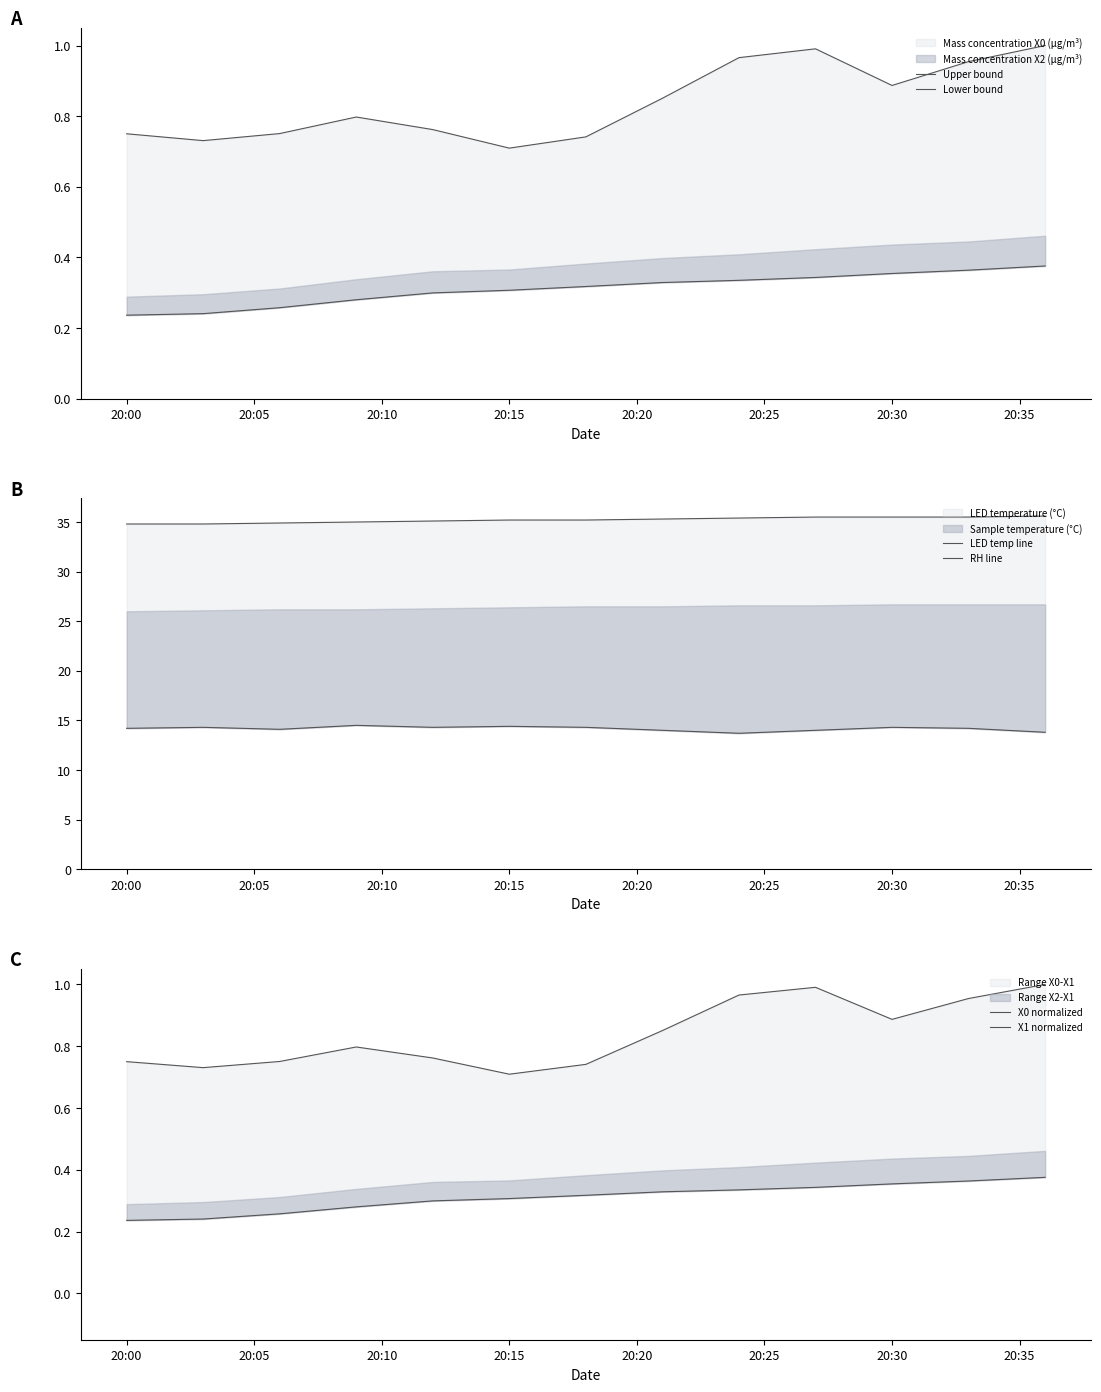

What is the greatest value displayed?

35.6